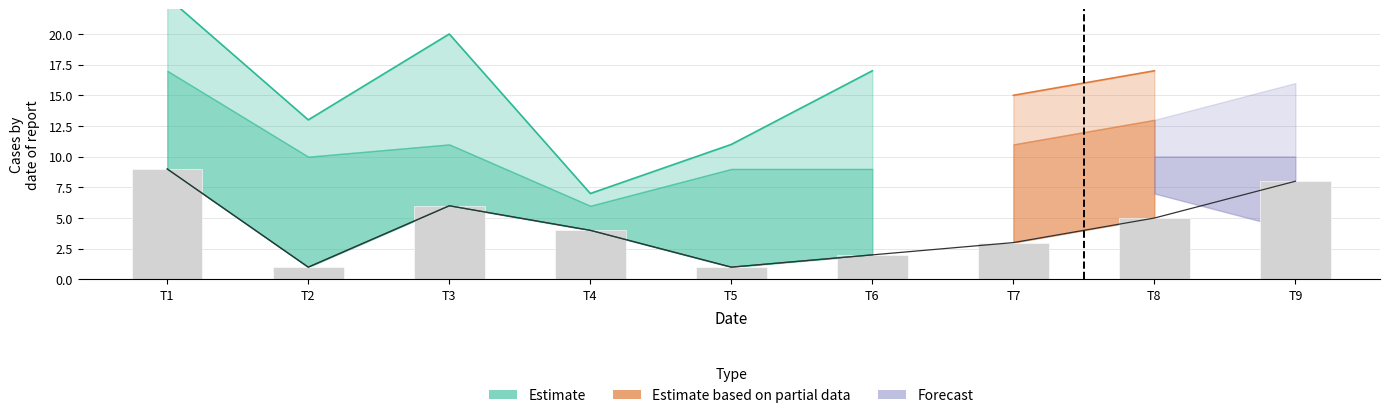

At which label is the value closest to 5?

T8